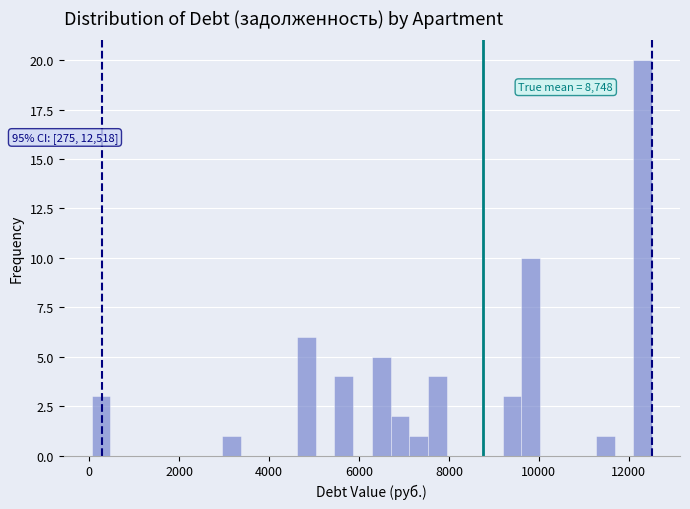

Around what value on the x-axis is the tallest bar? Give the approximate position of its centre, as read against the axis.

12400